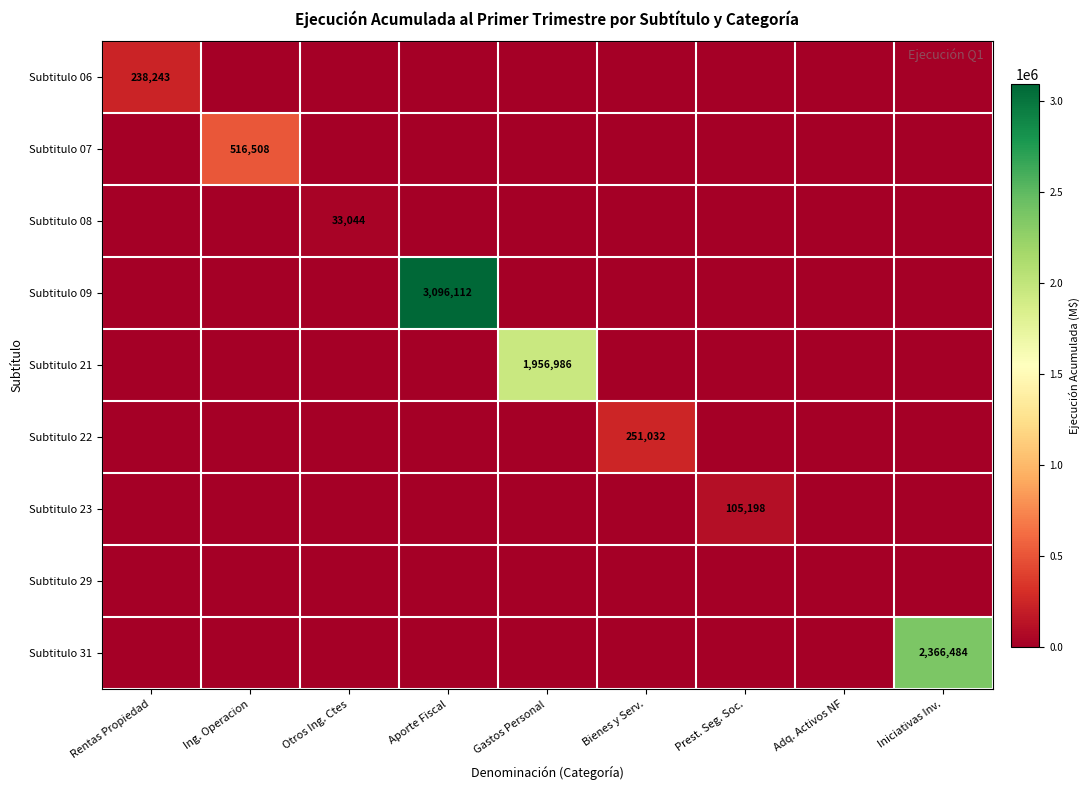

True or false: Subtitulo 07 has a value of 812720 at Ing. Operacion.

False